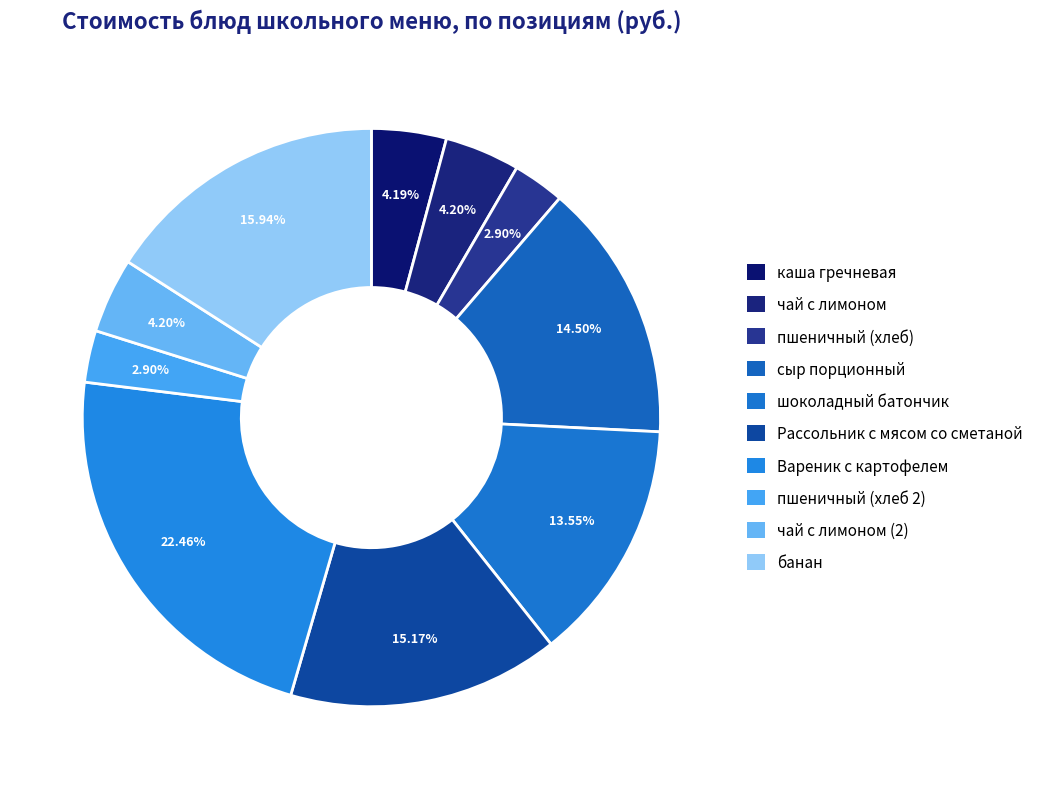

Is there a majority slice in this chart?

No